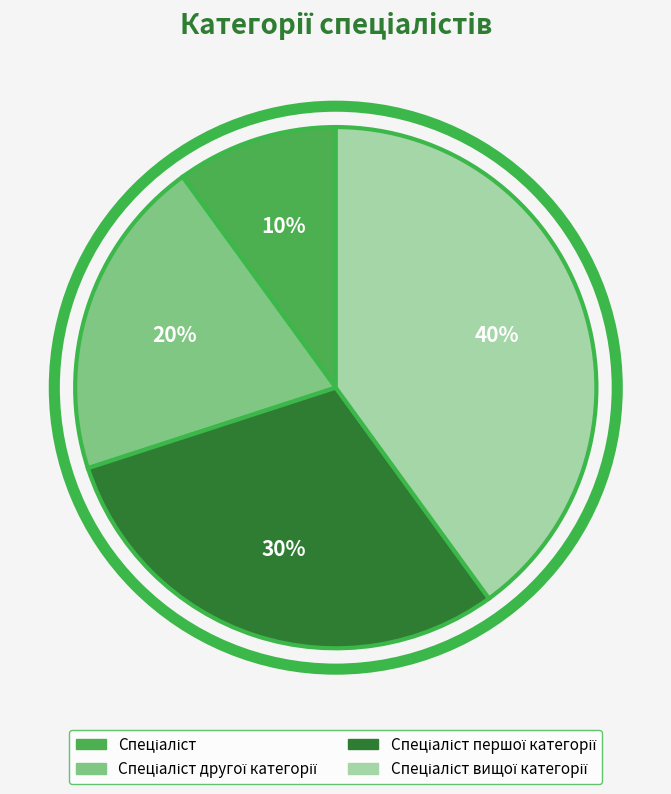

Is there any slice that represents more than half of the pie?

No